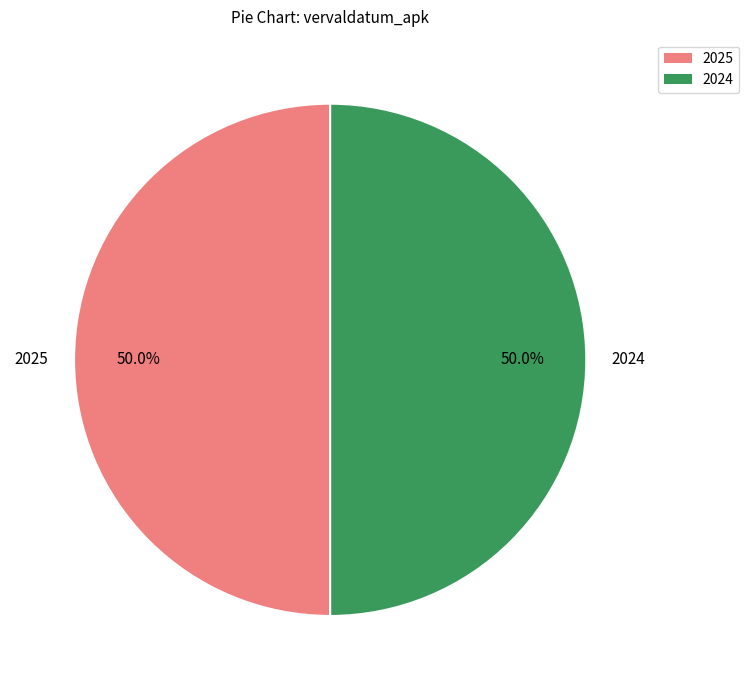

Combined, what portion of the pie is 2025 and 2024?

100.0%